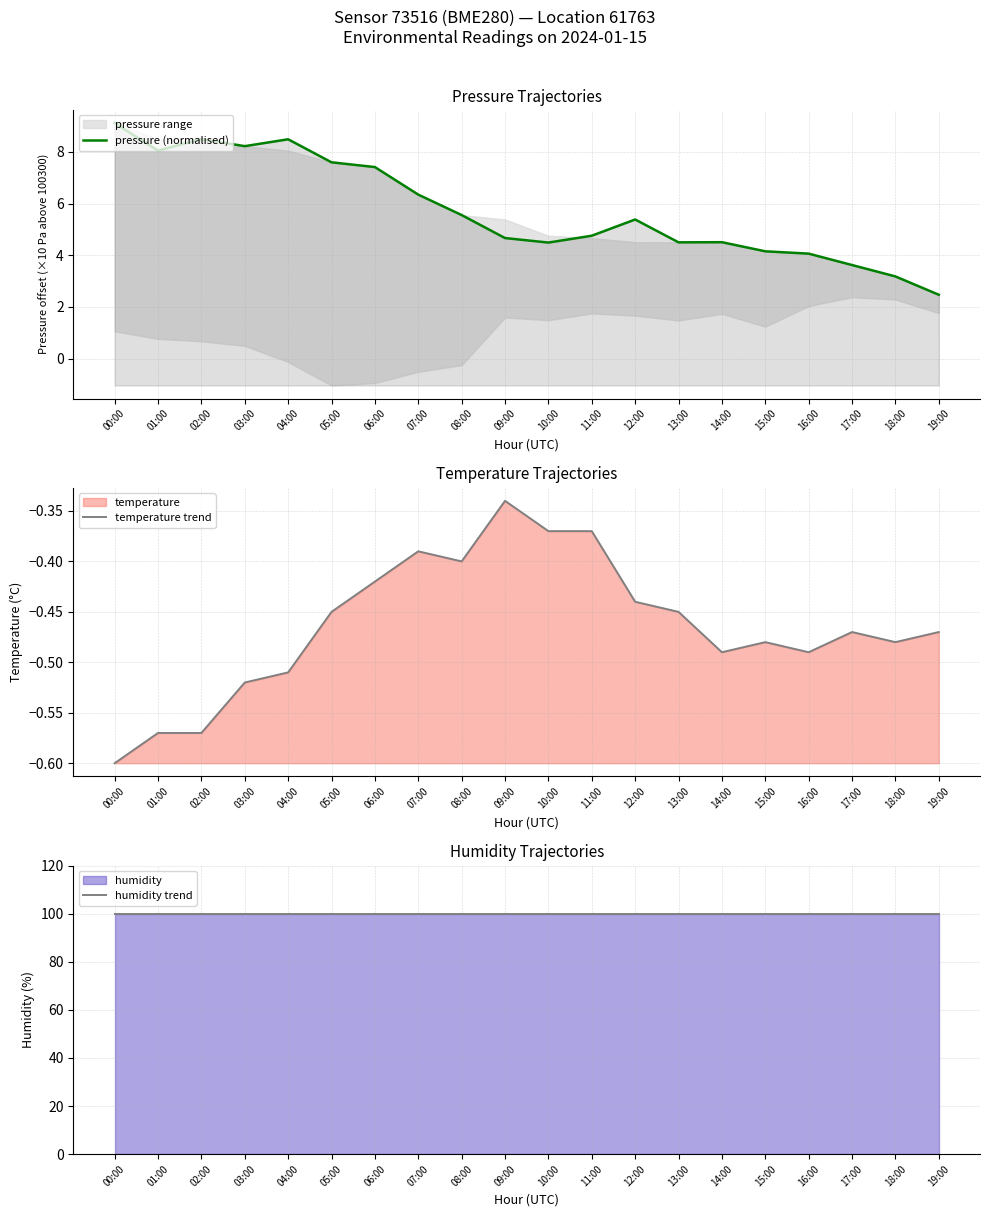

What position from the right is 12:00?

8